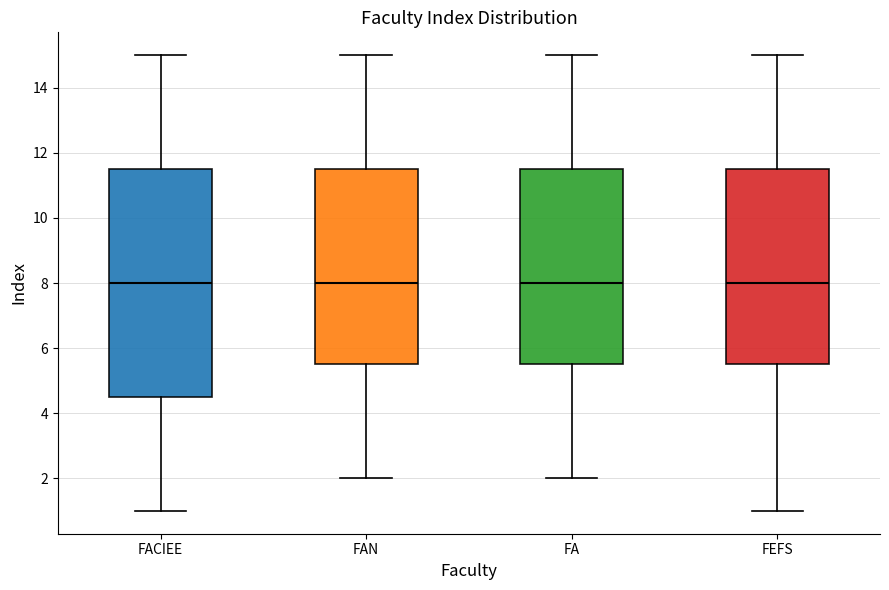

Which box is the tallest, from its lower edge to its upper edge?

FACIEE